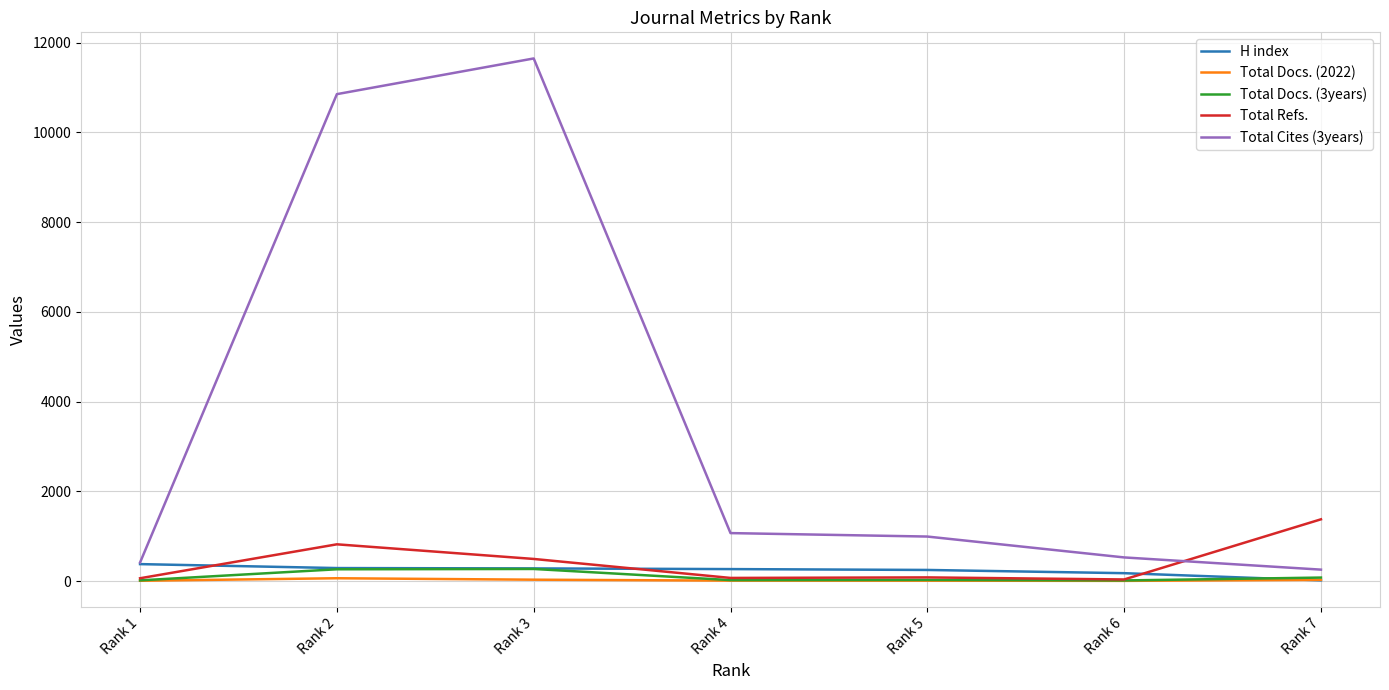

Rank the series by their maximum value, from lowest to highest.

Total Docs. (2022), Total Docs. (3years), H index, Total Refs., Total Cites (3years)